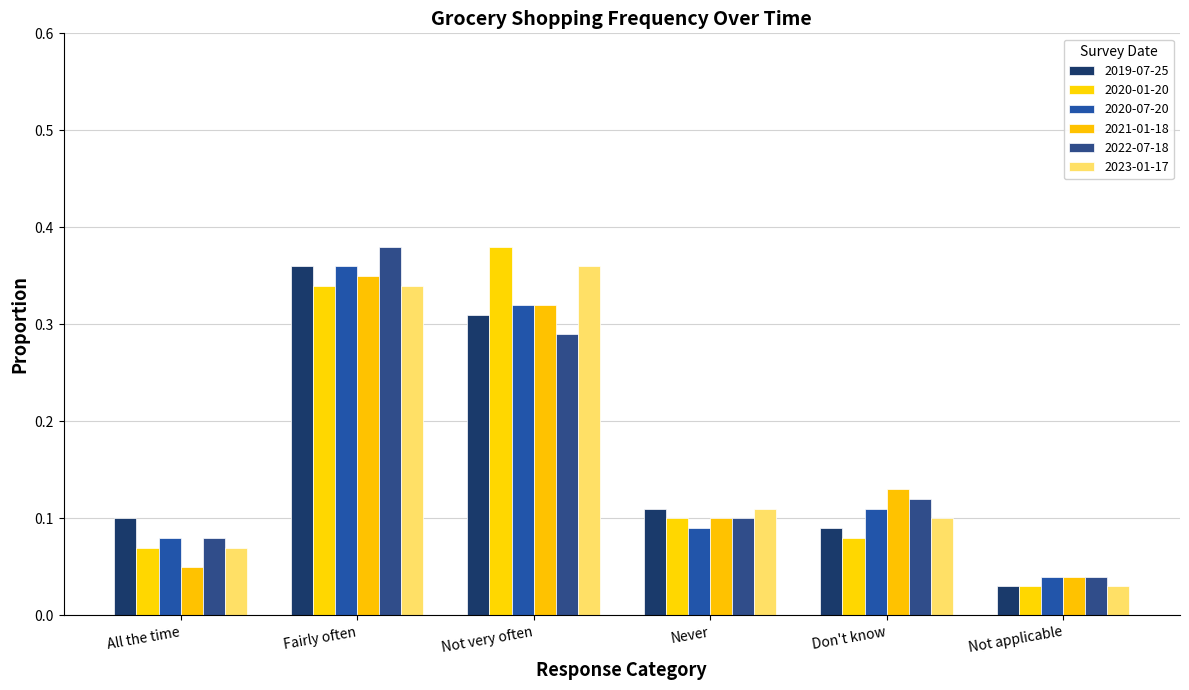

What is the sum of the 2019-07-25 values at All the time and Not applicable?

0.1